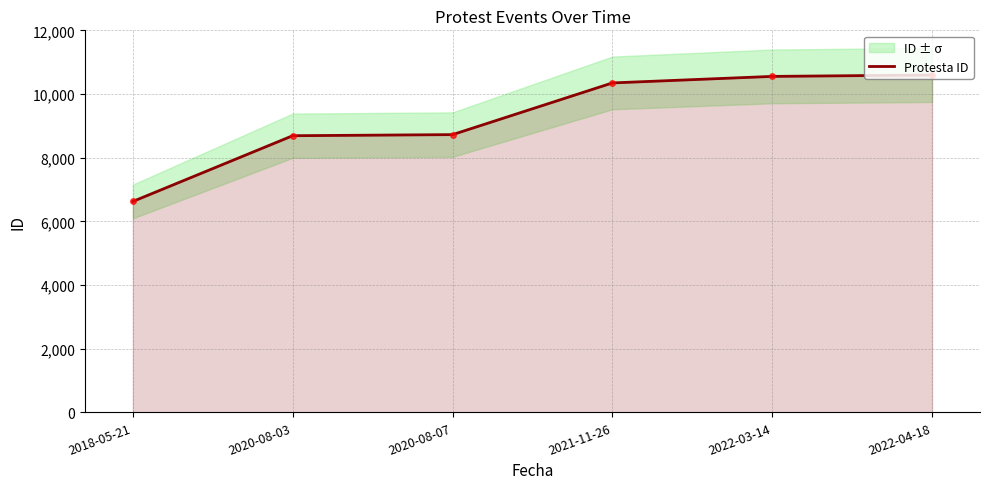

True or false: the data shows 10597 at 2022-04-18.

True